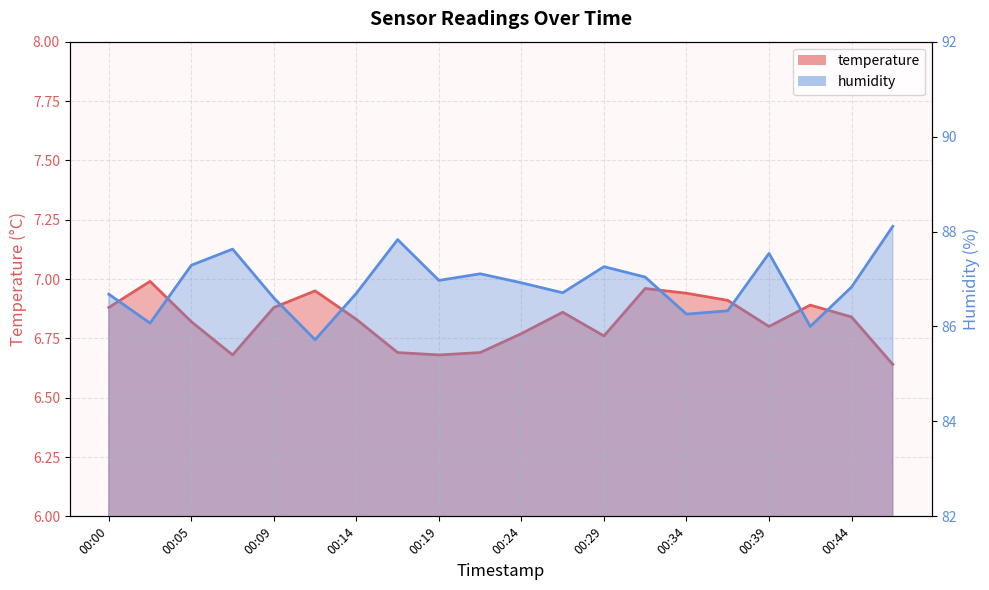

Which series has the largest total across all categories?

humidity